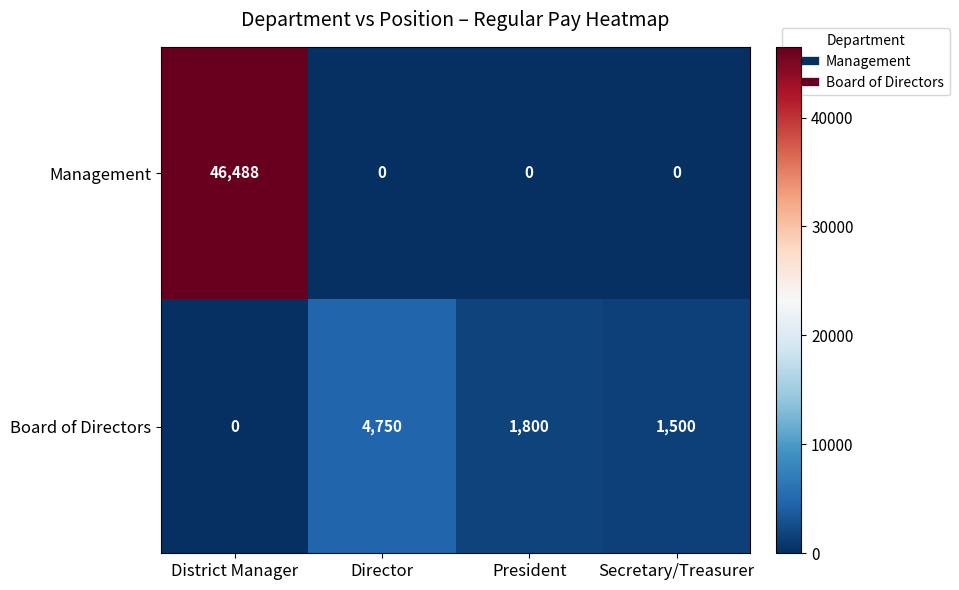

True or false: Board of Directors has a value of 4750 at Director.

True